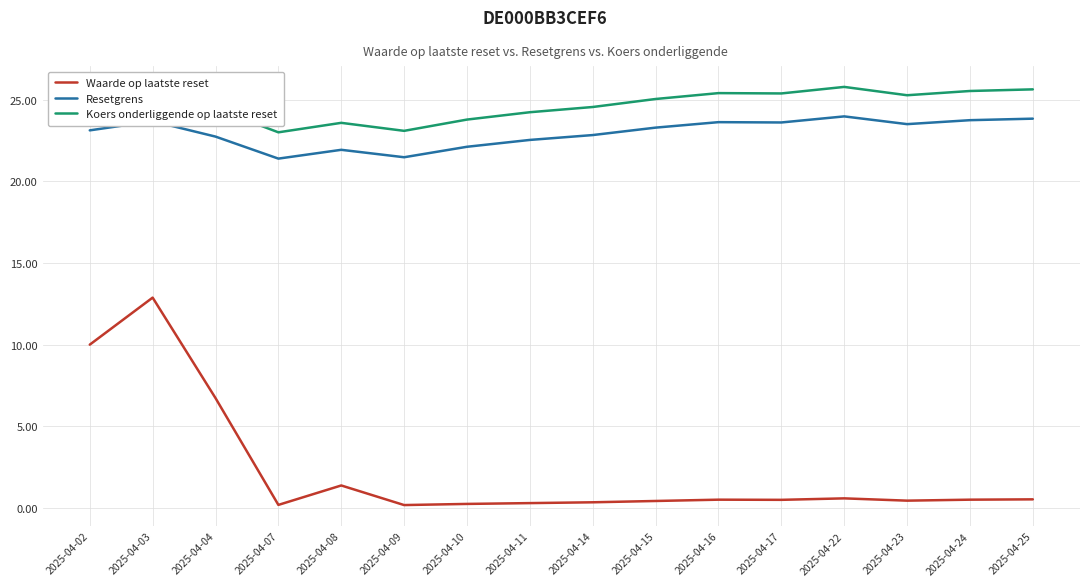

At 2025-04-22, list the series in order from largest to smallest.

Koers onderliggende op laatste reset, Resetgrens, Waarde op laatste reset